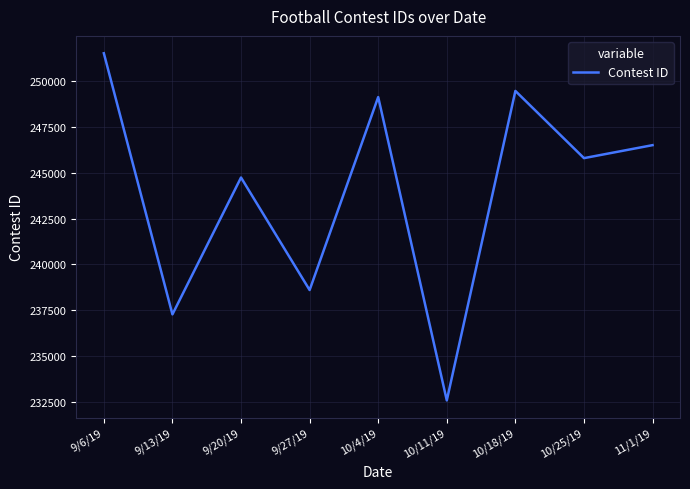

Where is the data nearest to the value 242057?

9/20/19